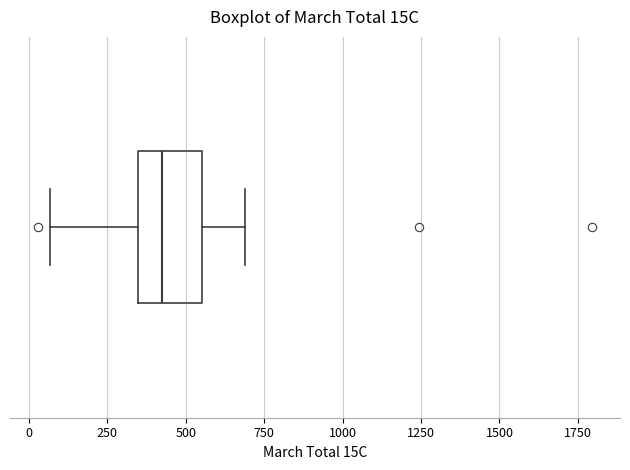

Where is the right edge of the box on the x-axis? The values are not printed on the chart, so give them approximately, as read against the axis.

550